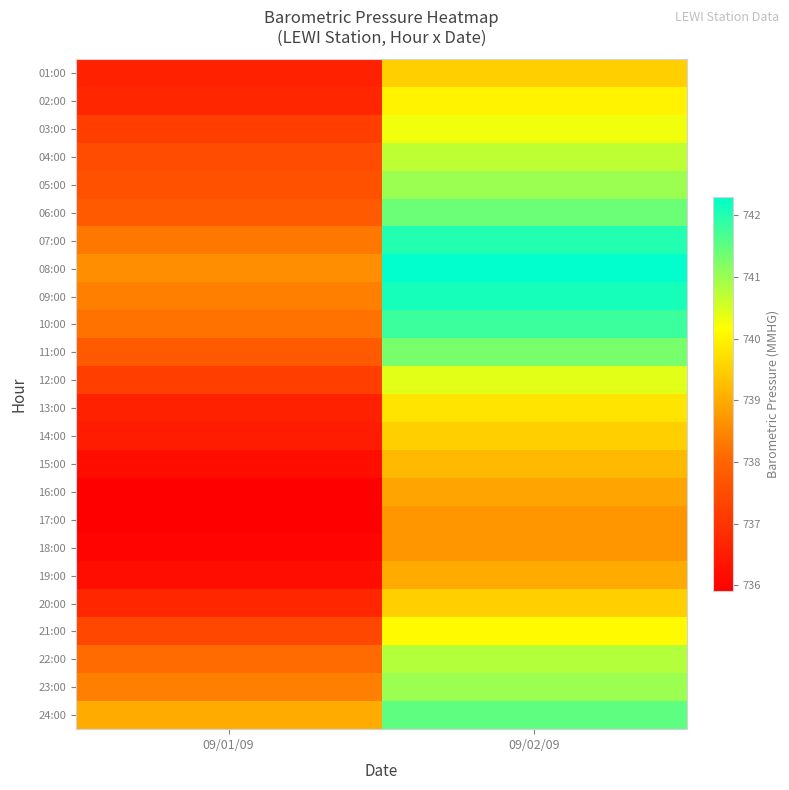

Reading left to right, list all the values displayed in this chart.

01:00: 09/01/09=736.6	09/02/09=739.5
02:00: 09/01/09=736.7	09/02/09=740.0
03:00: 09/01/09=737.2	09/02/09=740.3
04:00: 09/01/09=737.5	09/02/09=740.7
05:00: 09/01/09=737.6	09/02/09=741.0
06:00: 09/01/09=737.8	09/02/09=741.4
07:00: 09/01/09=738.3	09/02/09=742.0
08:00: 09/01/09=738.6	09/02/09=742.3
09:00: 09/01/09=738.4	09/02/09=742.1
10:00: 09/01/09=738.2	09/02/09=741.8
11:00: 09/01/09=737.8	09/02/09=741.3
12:00: 09/01/09=737.2	09/02/09=740.4
13:00: 09/01/09=736.6	09/02/09=739.8
14:00: 09/01/09=736.5	09/02/09=739.5
15:00: 09/01/09=736.2	09/02/09=739.2
16:00: 09/01/09=735.9	09/02/09=738.9
17:00: 09/01/09=735.9	09/02/09=738.7
18:00: 09/01/09=736.0	09/02/09=738.7
19:00: 09/01/09=736.2	09/02/09=739.0
20:00: 09/01/09=736.7	09/02/09=739.5
21:00: 09/01/09=737.4	09/02/09=740.1
22:00: 09/01/09=738.1	09/02/09=740.8
23:00: 09/01/09=738.4	09/02/09=741.0
24:00: 09/01/09=739.0	09/02/09=741.5